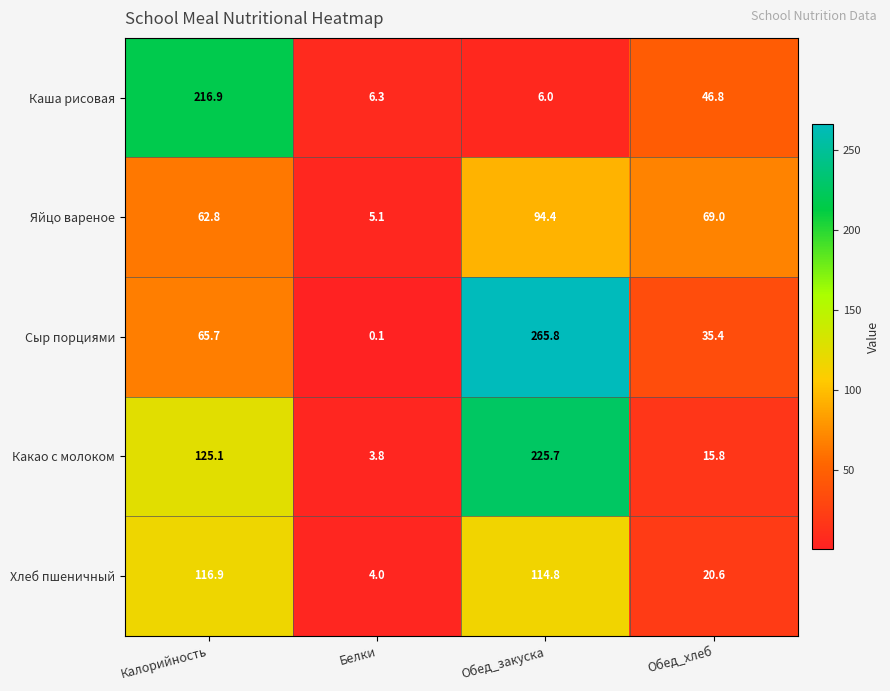

Rank the series at Обед_закуска from lowest to highest value.

Каша рисовая, Яйцо вареное, Хлеб пшеничный, Какао с молоком, Сыр порциями